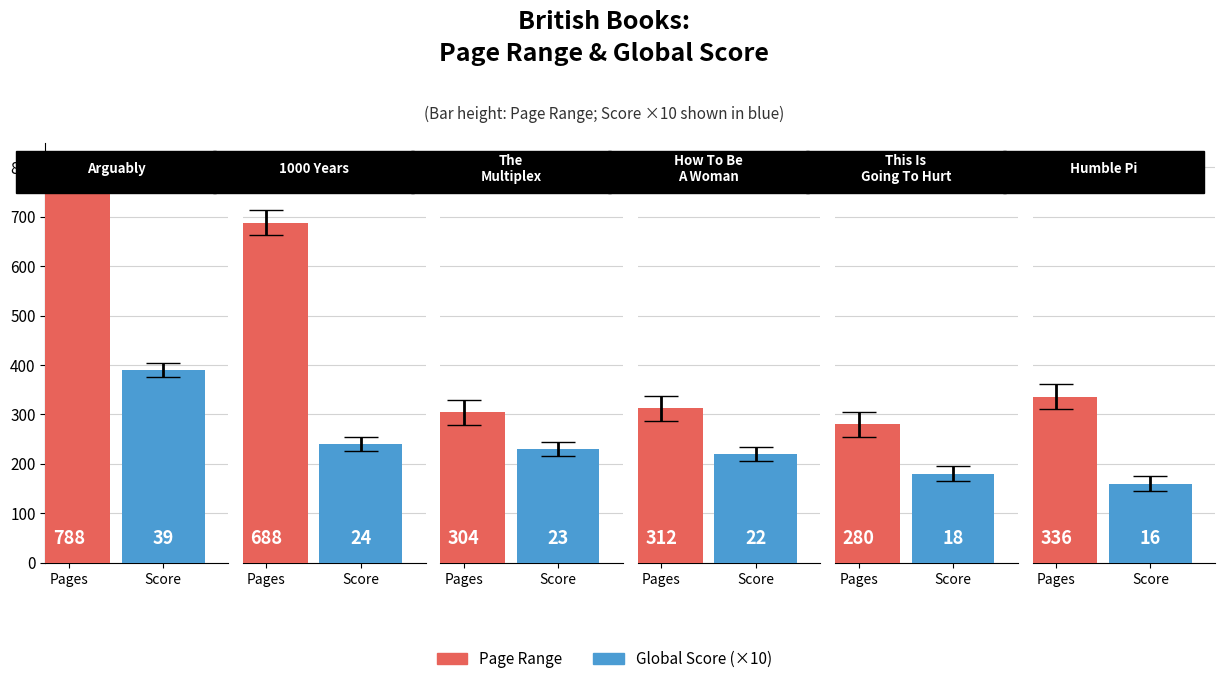

Are the bars grouped side by side (vs. stacked)?

Yes